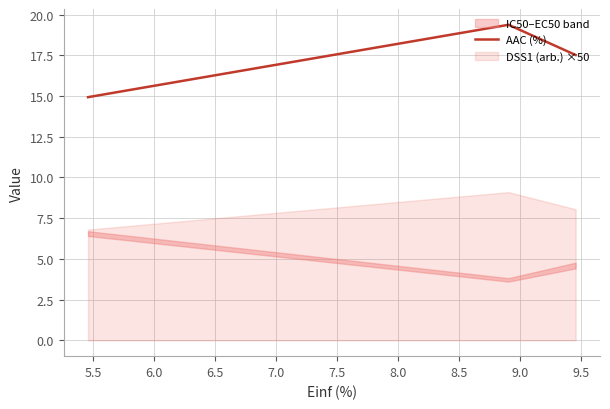

Does the chart have visible grid lines?

Yes